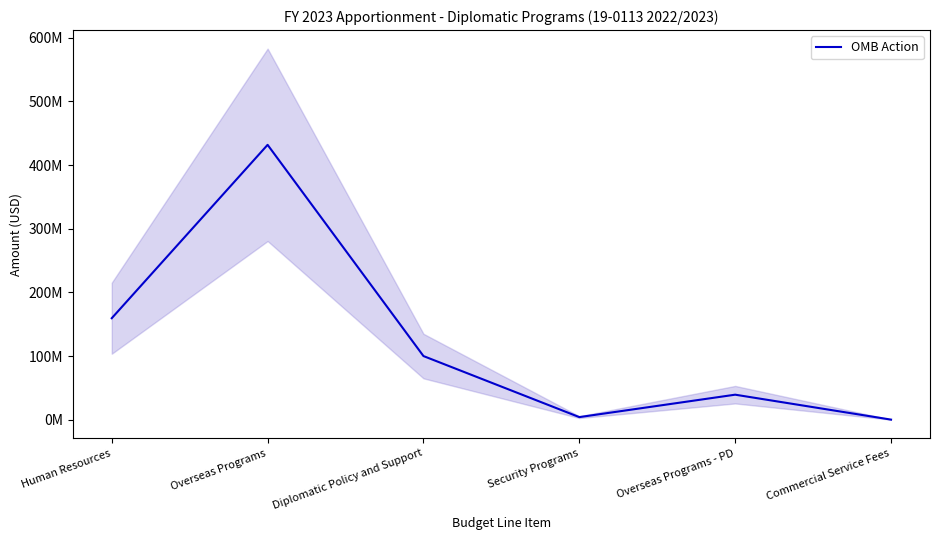

At which category does the chart reach its minimum across all series?

Commercial Service Fees